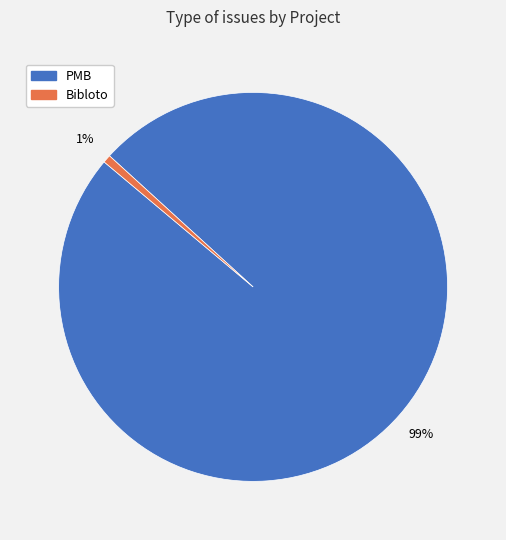

Count the number of slices in the pie.

2